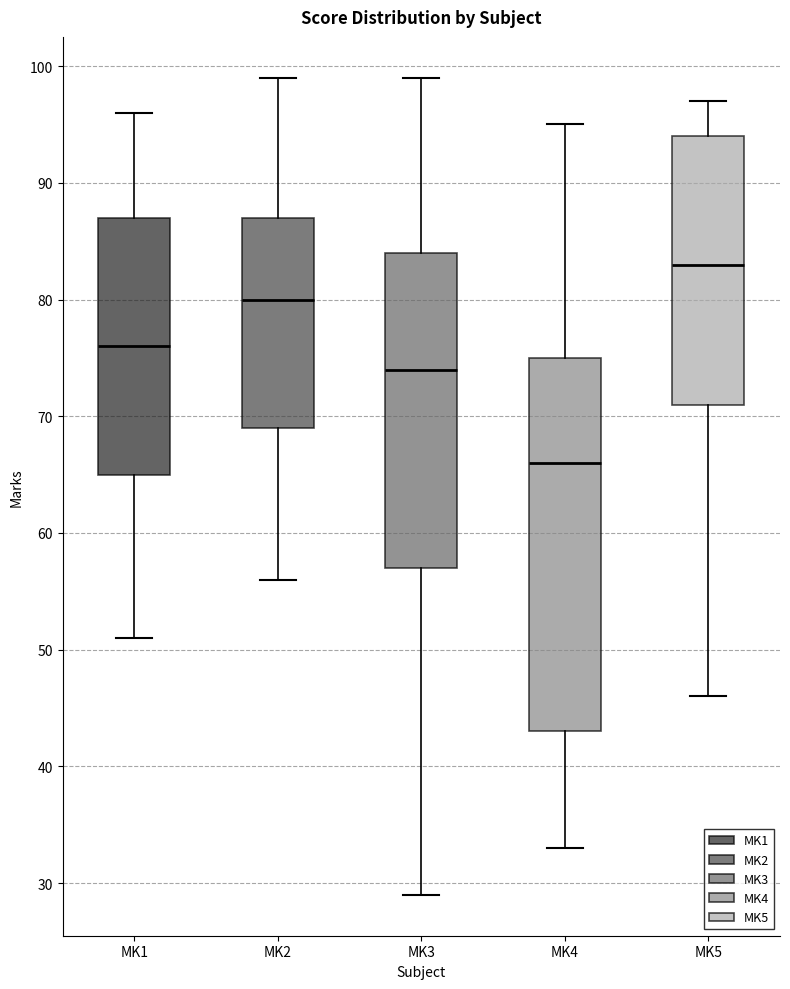

Where is the upper edge of the box for MK3 on the y-axis? The values are not printed on the chart, so give them approximately, as read against the axis.

84